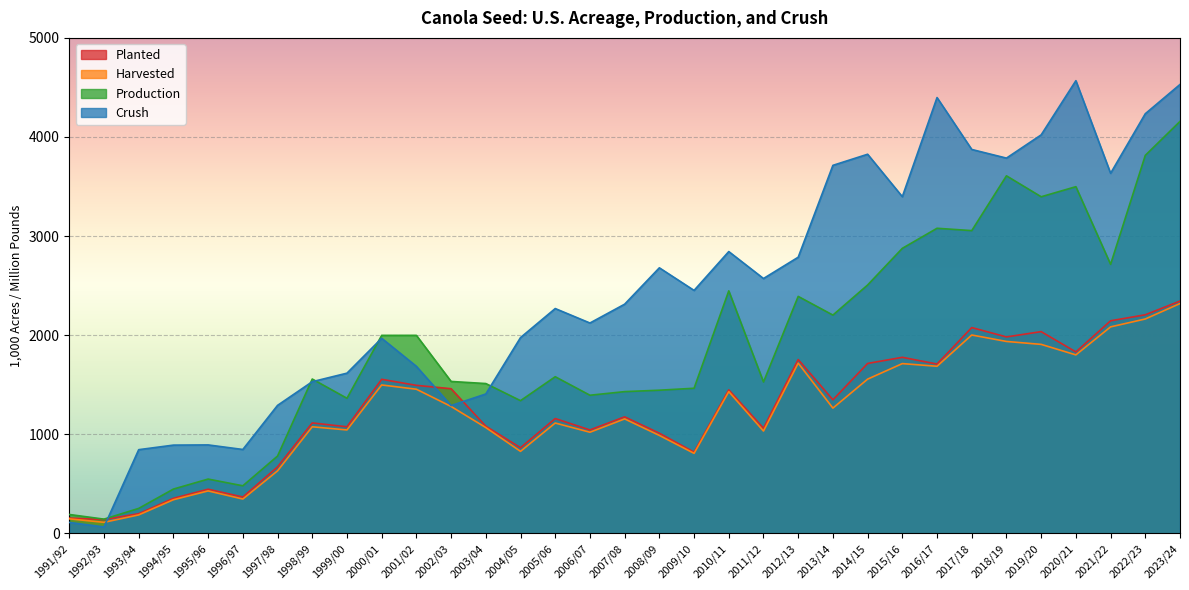

What is the spread (max minus min) of values at 2023/24?

2210.8